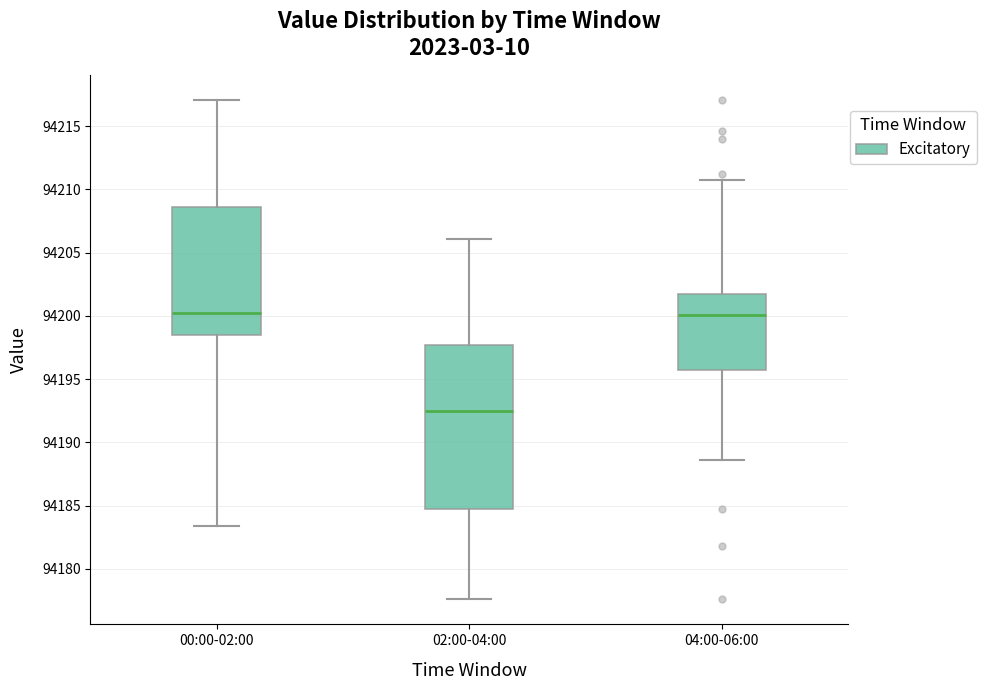

Which box has the lowest median line?

02:00-04:00